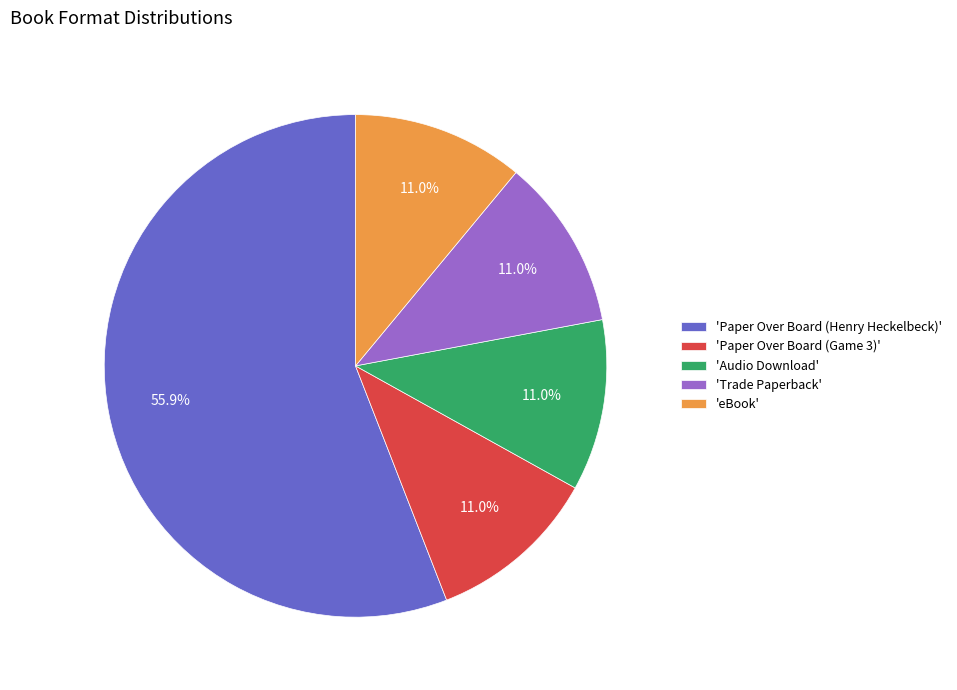

Does 'Paper Over Board (Game 3)' represent more than half of the total?

No